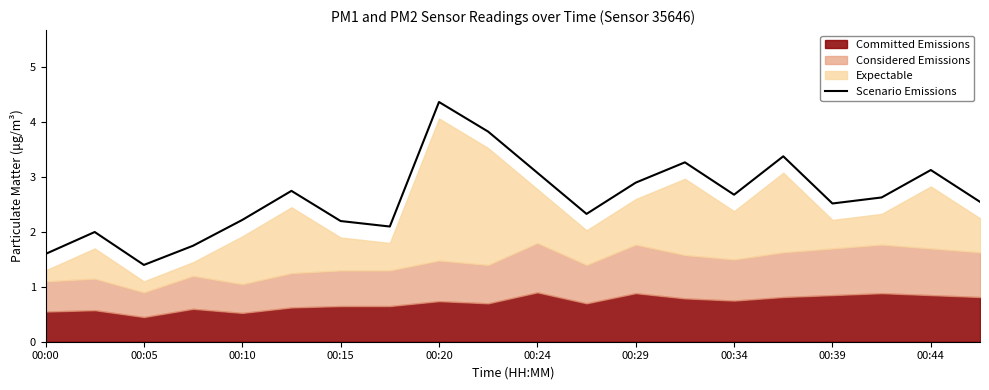

Which category has the highest value in the Scenario Emissions series?

00:20